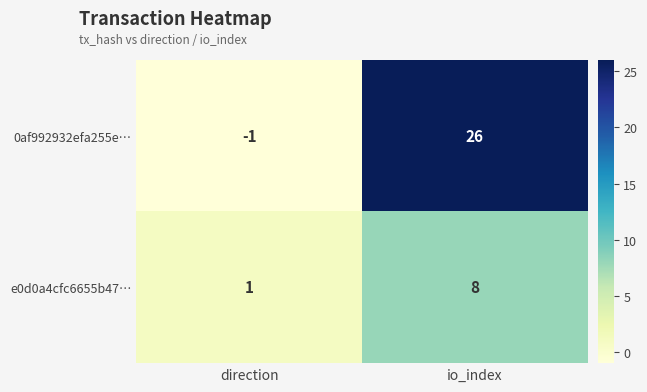

Which category has the lowest value across all series?

direction